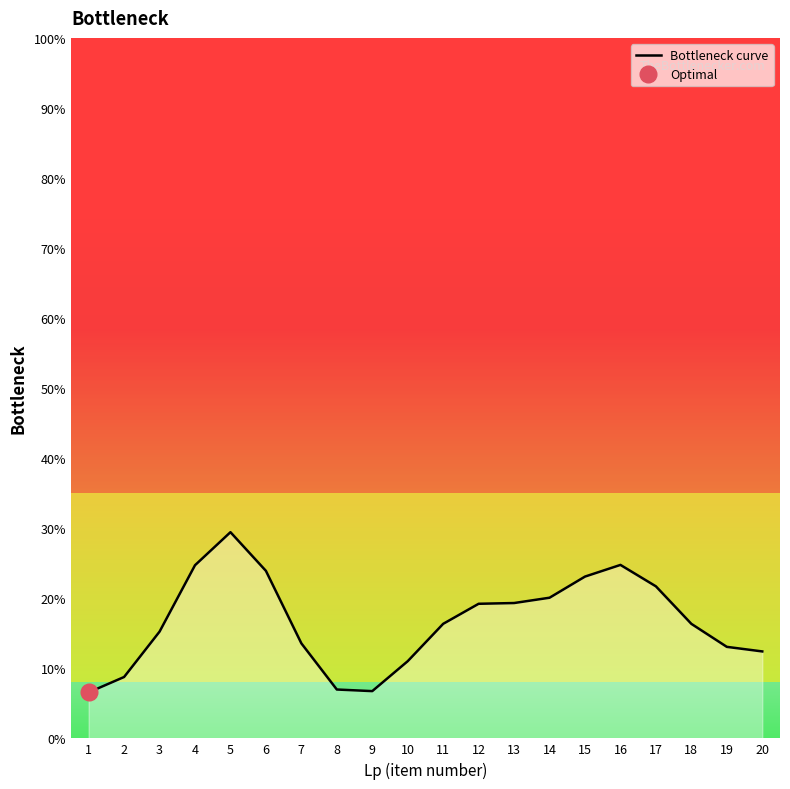

Reading left to right, transcribe all the data shown in this chart.

6.6	8.8	15.2	24.7	29.4	23.9	13.6	7.0	6.7	11.0	16.4	19.2	19.3	20.1	23.1	24.8	21.7	16.3	13.1	12.4